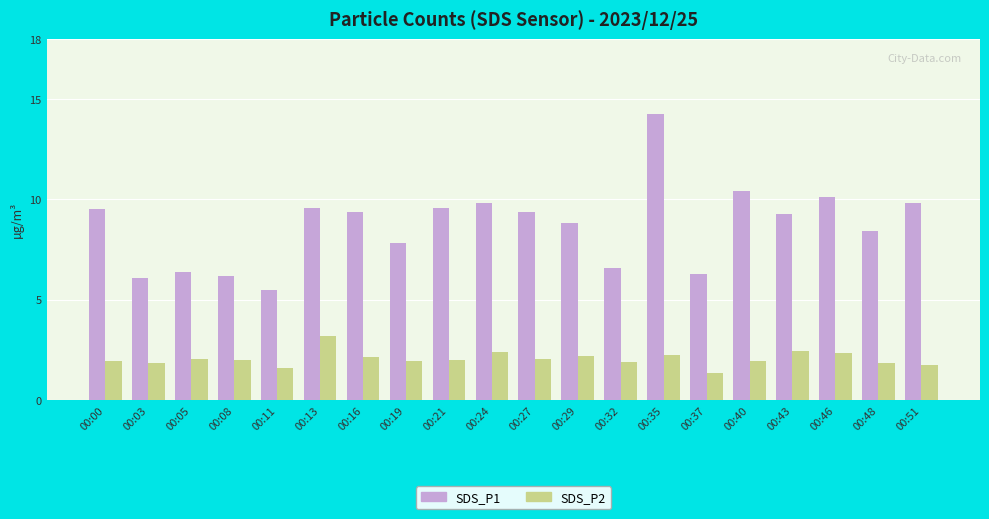

At which category is the sum across all series the highest?

00:35